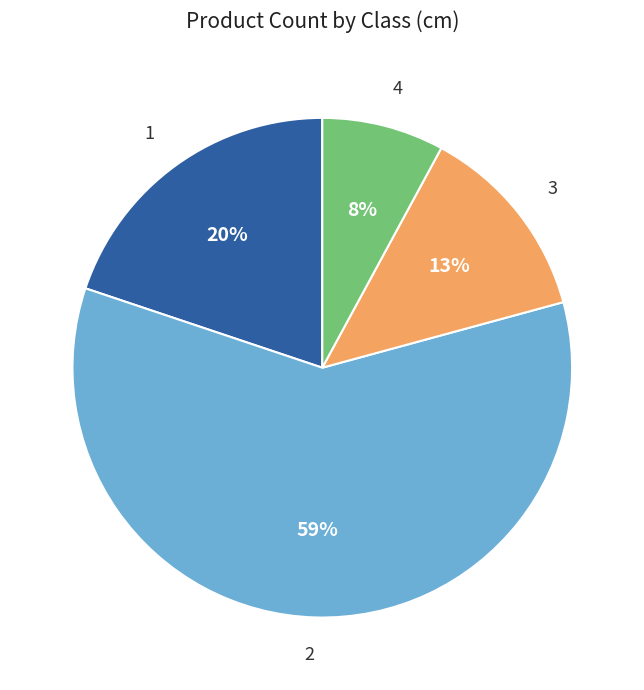

To the nearest percent, what is the average slice percentage?

25%